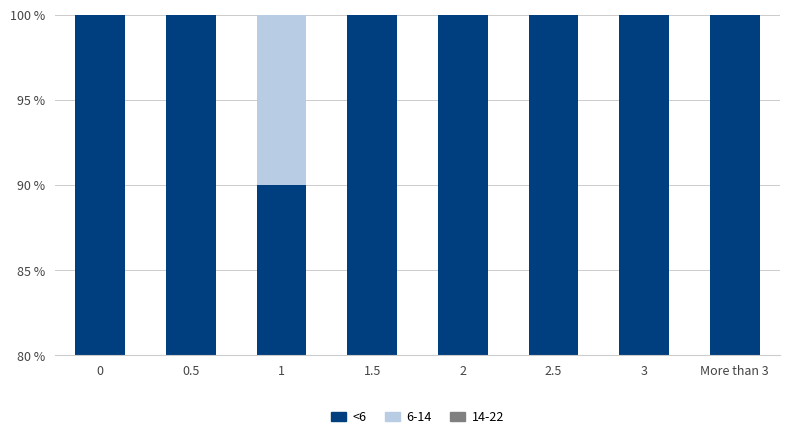

What is the minimum value shown in the chart?

0.1